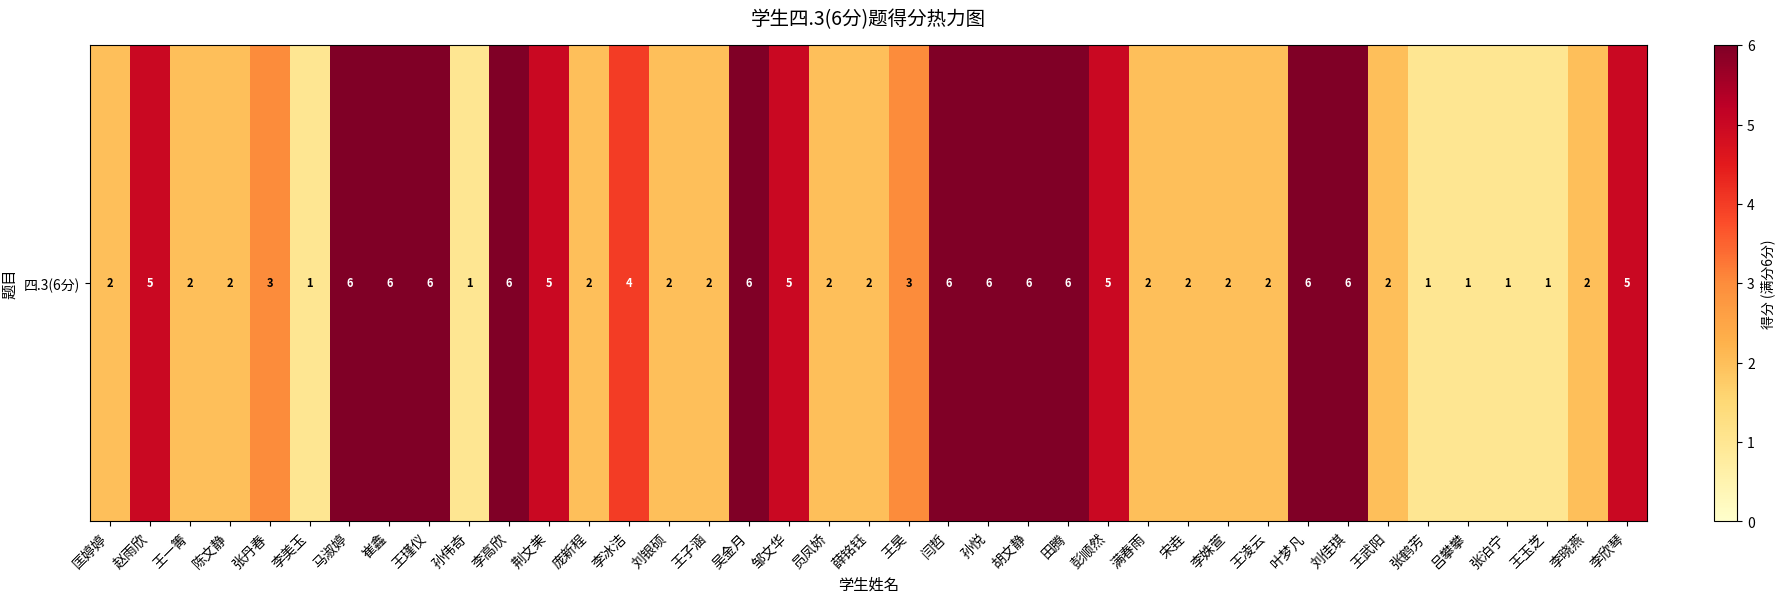

At which label does the data first exceed 2?

赵雨欣